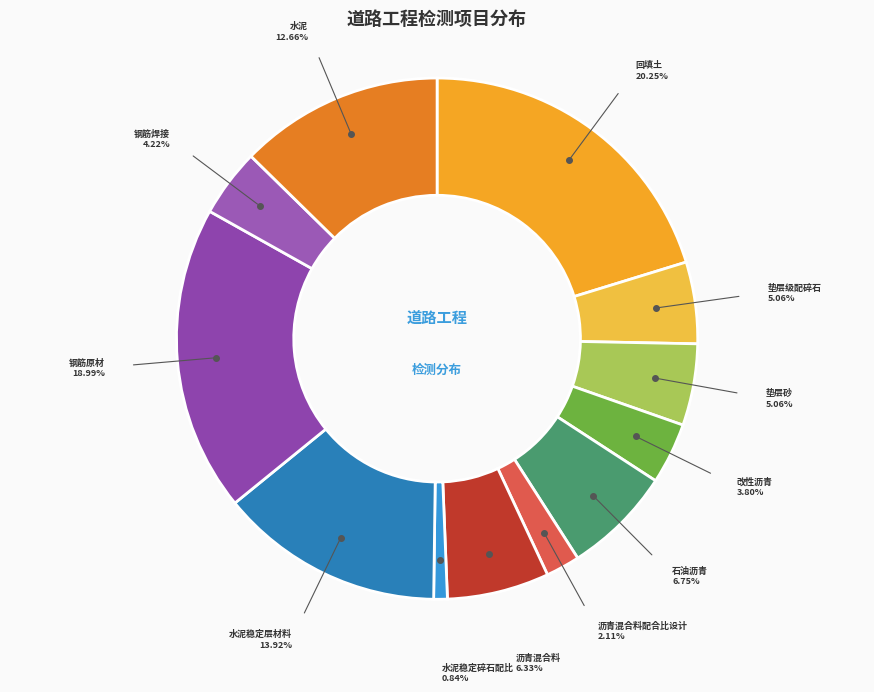

What percentage is the 垫层级配碎石 slice, to the nearest percent?

5%